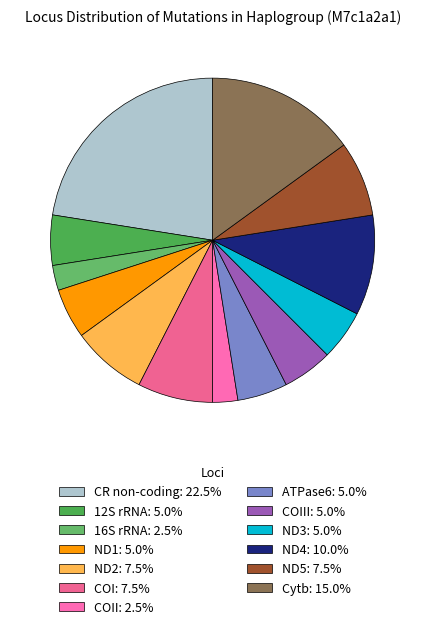

Does any single category account for the majority?

No